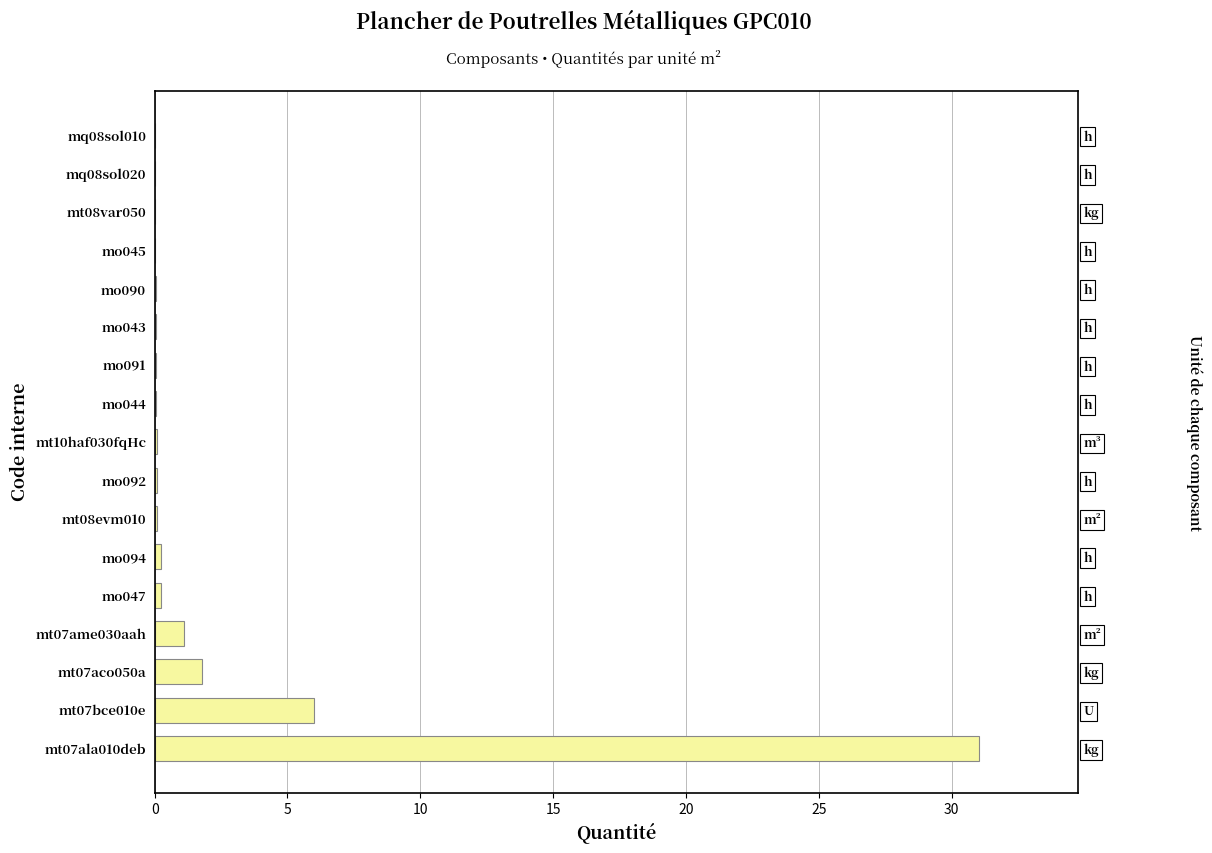

True or false: the data shows 0.0 at mo045.

False